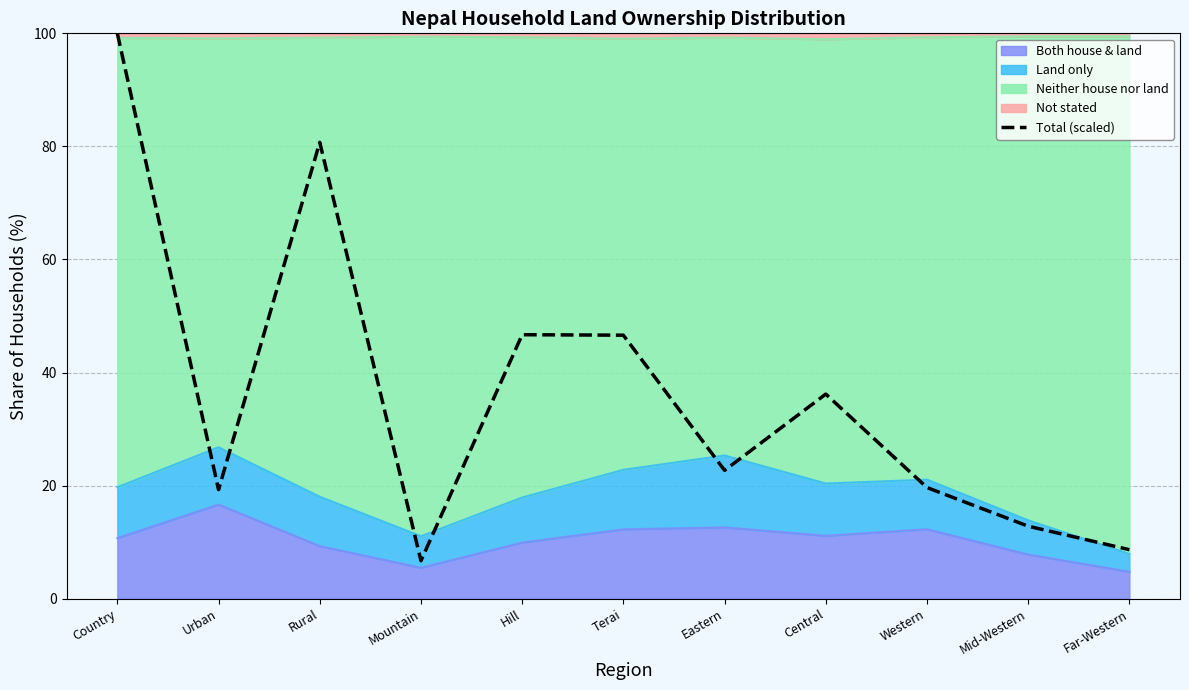

How many data points are above 22?

6